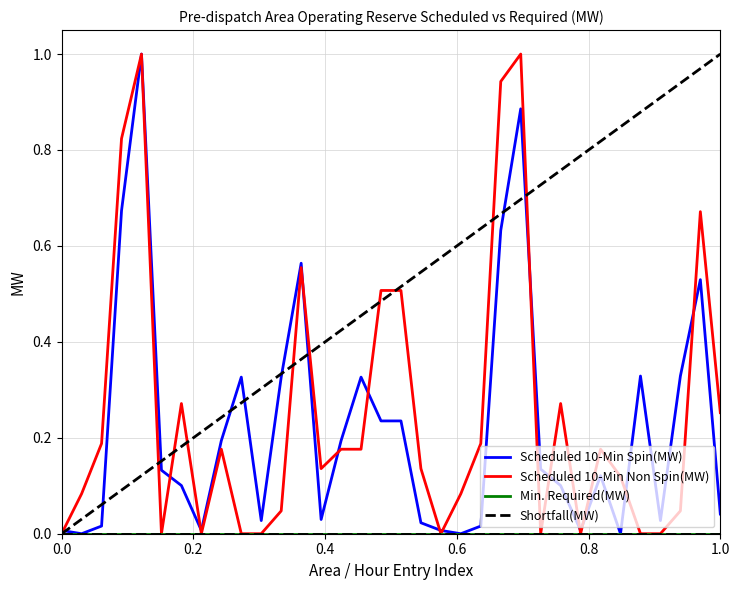

True or false: Scheduled 10-Min Spin(MW) and Min. Required(MW) cross at least once.

False